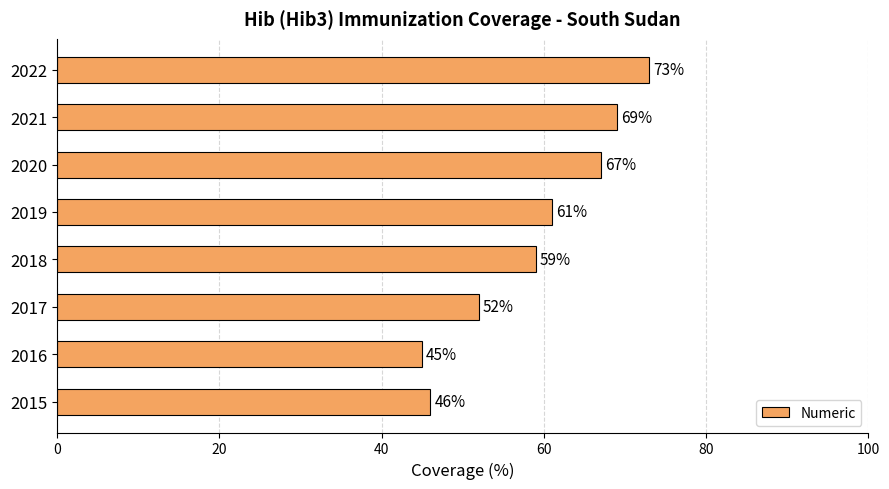

Reading bottom to top, what are all the values shown in this chart?

2015=46	2016=45	2017=52	2018=59	2019=61	2020=67	2021=69	2022=73